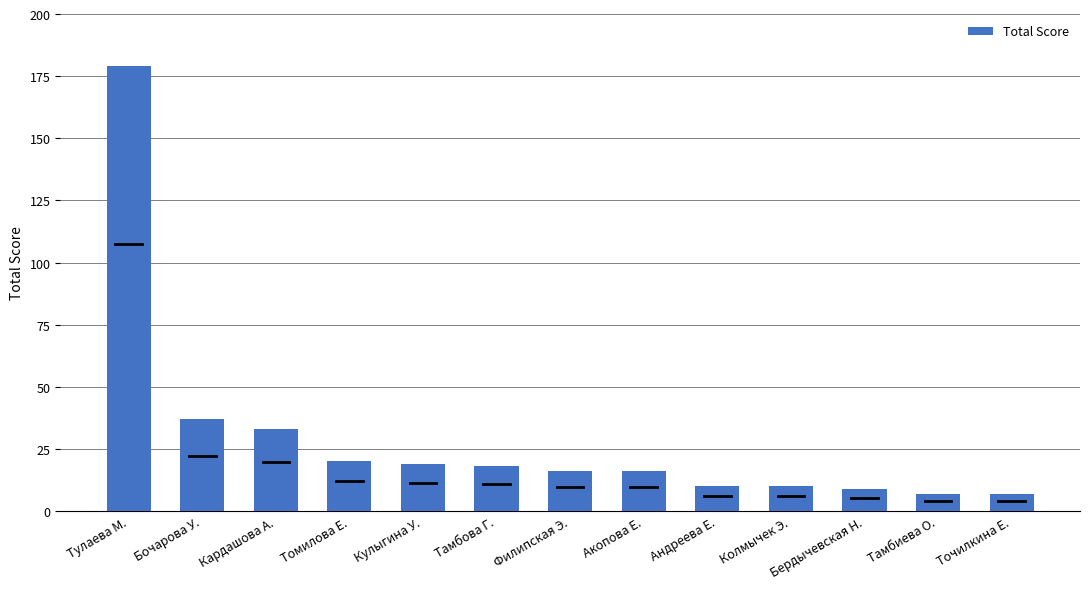

What is the label of the 9th bar from the right?

Кулыгина У.